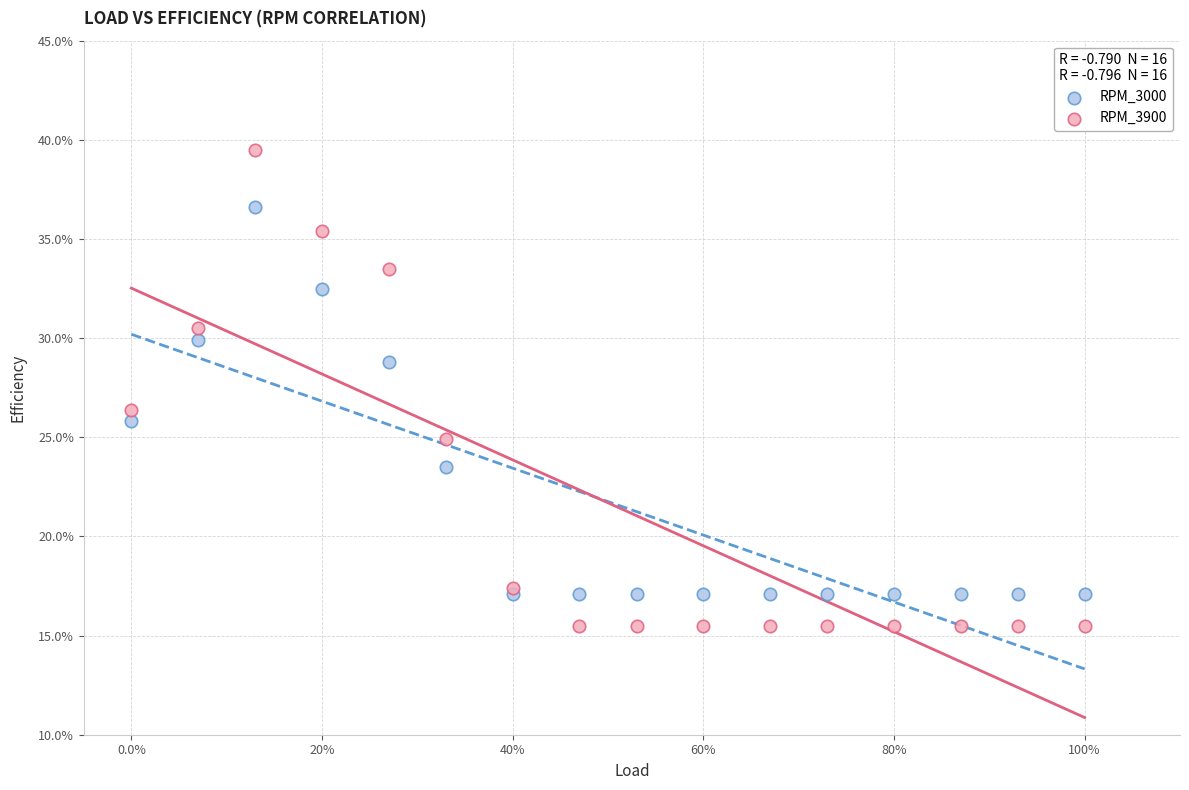

In the RPM_3900 series, what Y value is closest to 27?

26.4